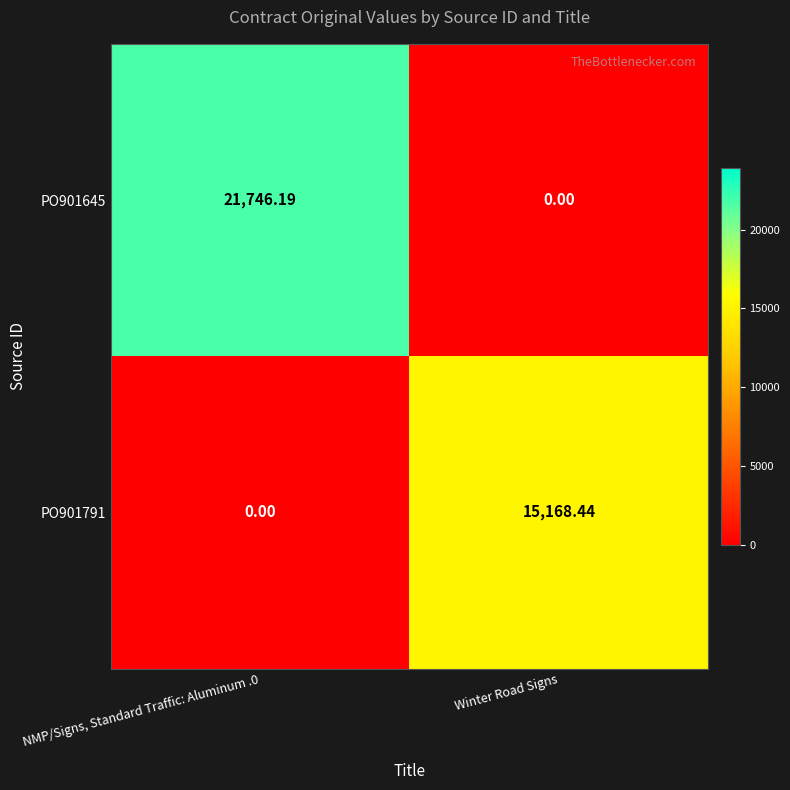

How many categories are shown in the chart?

2